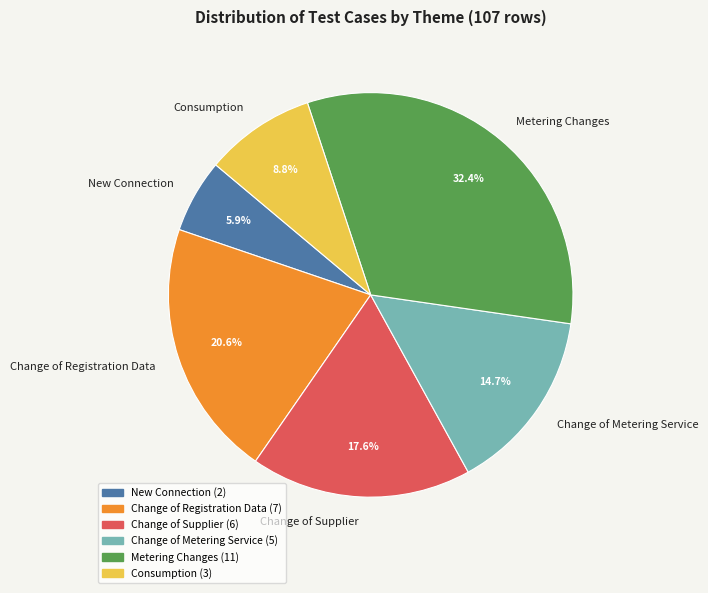

How many slices are in this pie chart?

6